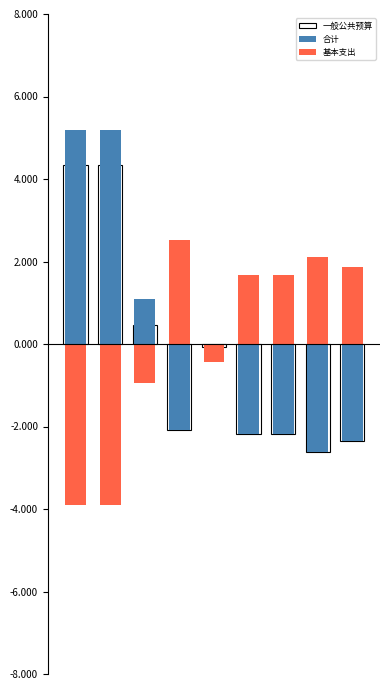

Reading left to right, what are all the values shown in this chart?

一般公共预算: 4.3	4.3	0.5	-2.1	-0.1	-2.2	-2.2	-2.6	-2.4
合计: 5.2	5.2	1.1	-2.1	-0.1	-2.2	-2.2	-2.6	-2.4
基本支出: -3.9	-3.9	-1.0	2.5	-0.4	1.7	1.7	2.1	1.9